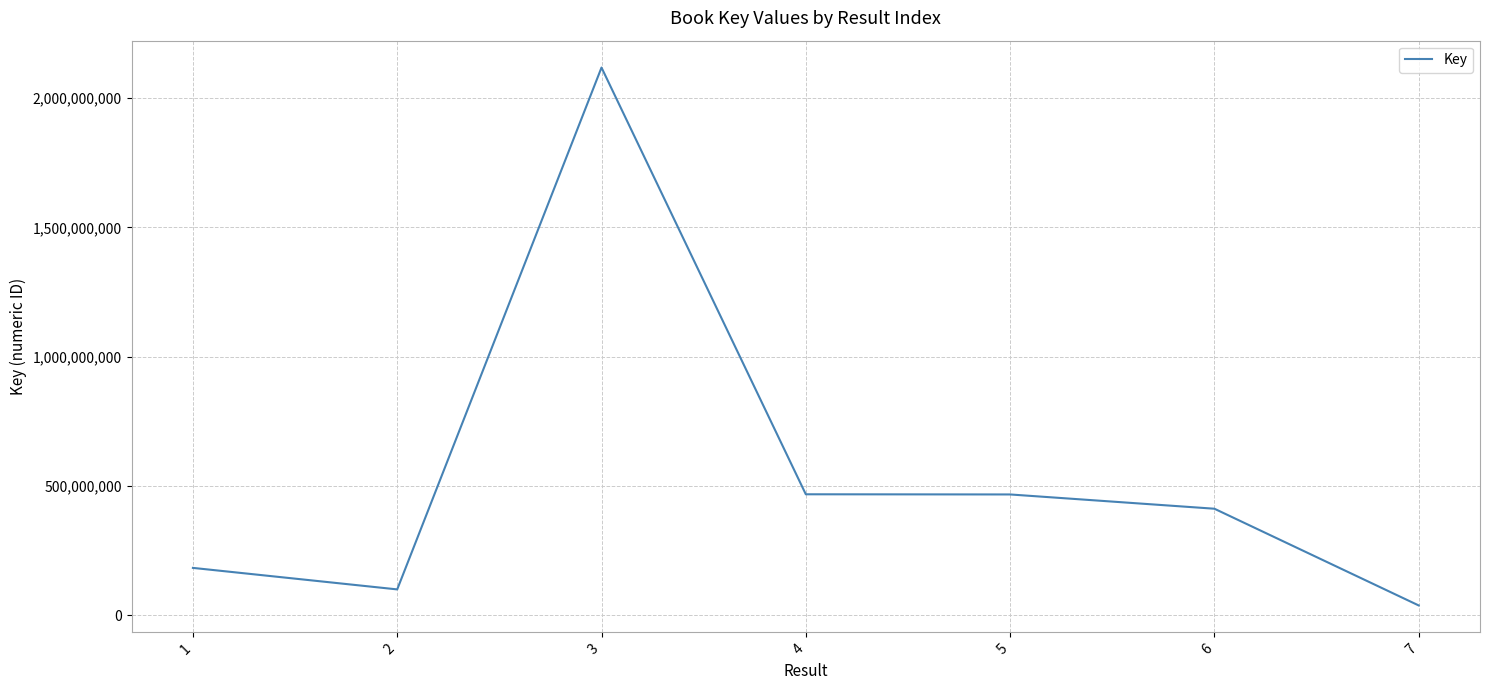

Between 2 and 1, which is larger?

1